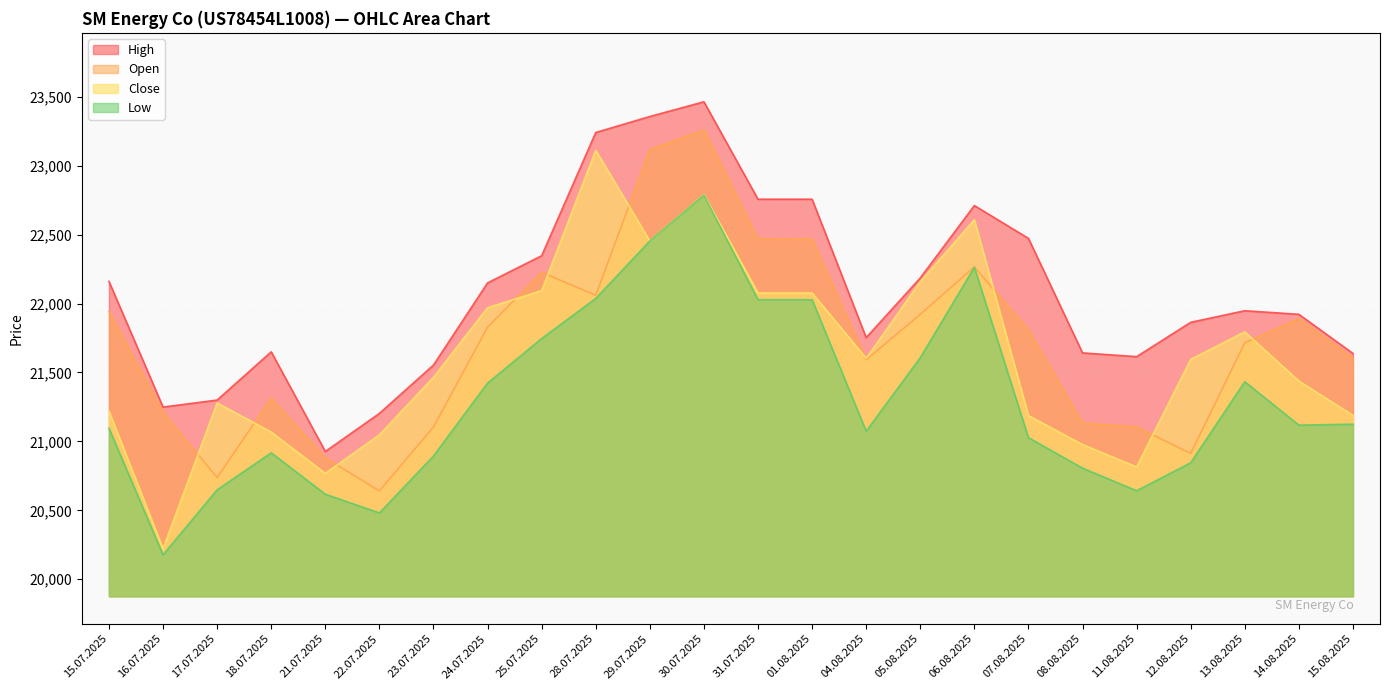

The value of Open at 16.07.2025 is 21211. True or false?

True